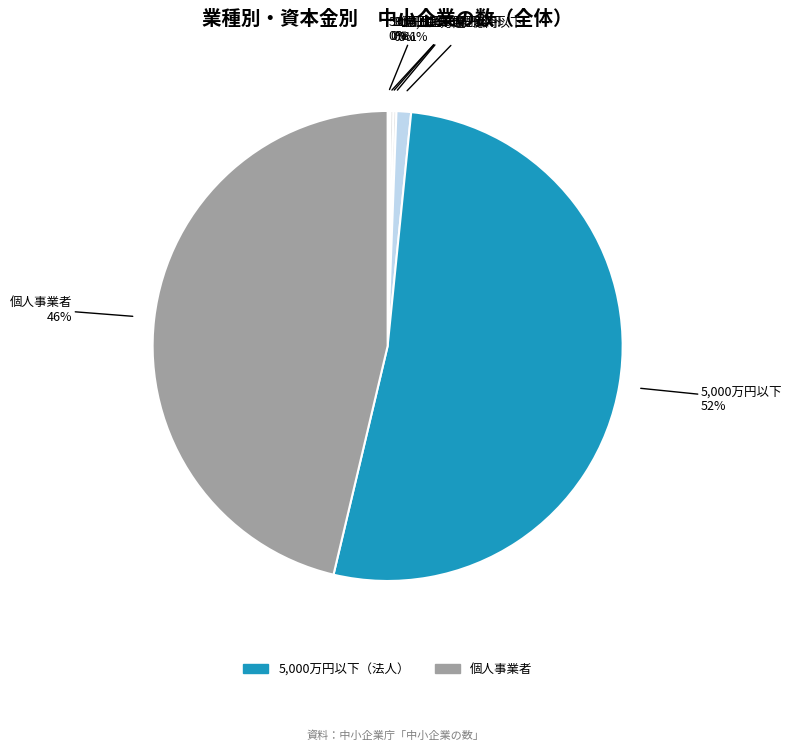

True or false: 5,000万超1億円以下 accounts for 1% of the total.

True